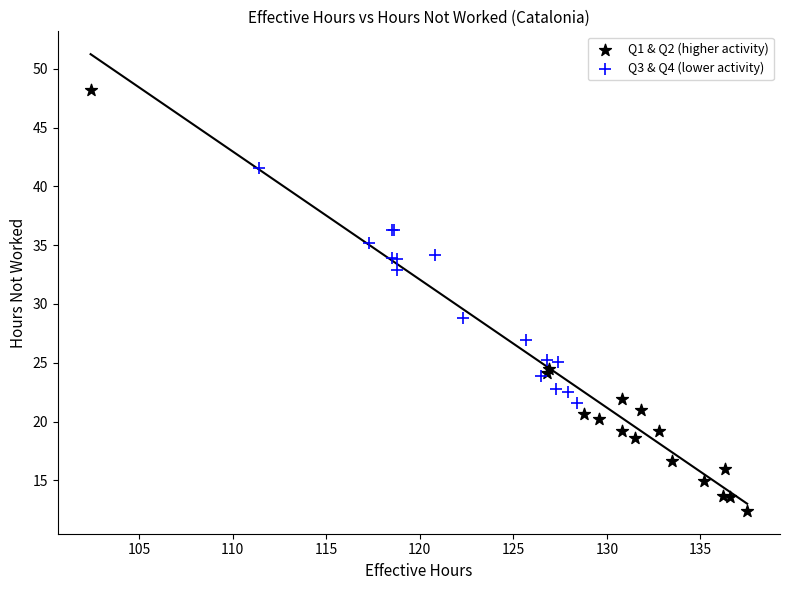

What are all the series names shown in the legend?

Q1 & Q2 (higher activity), Q3 & Q4 (lower activity)